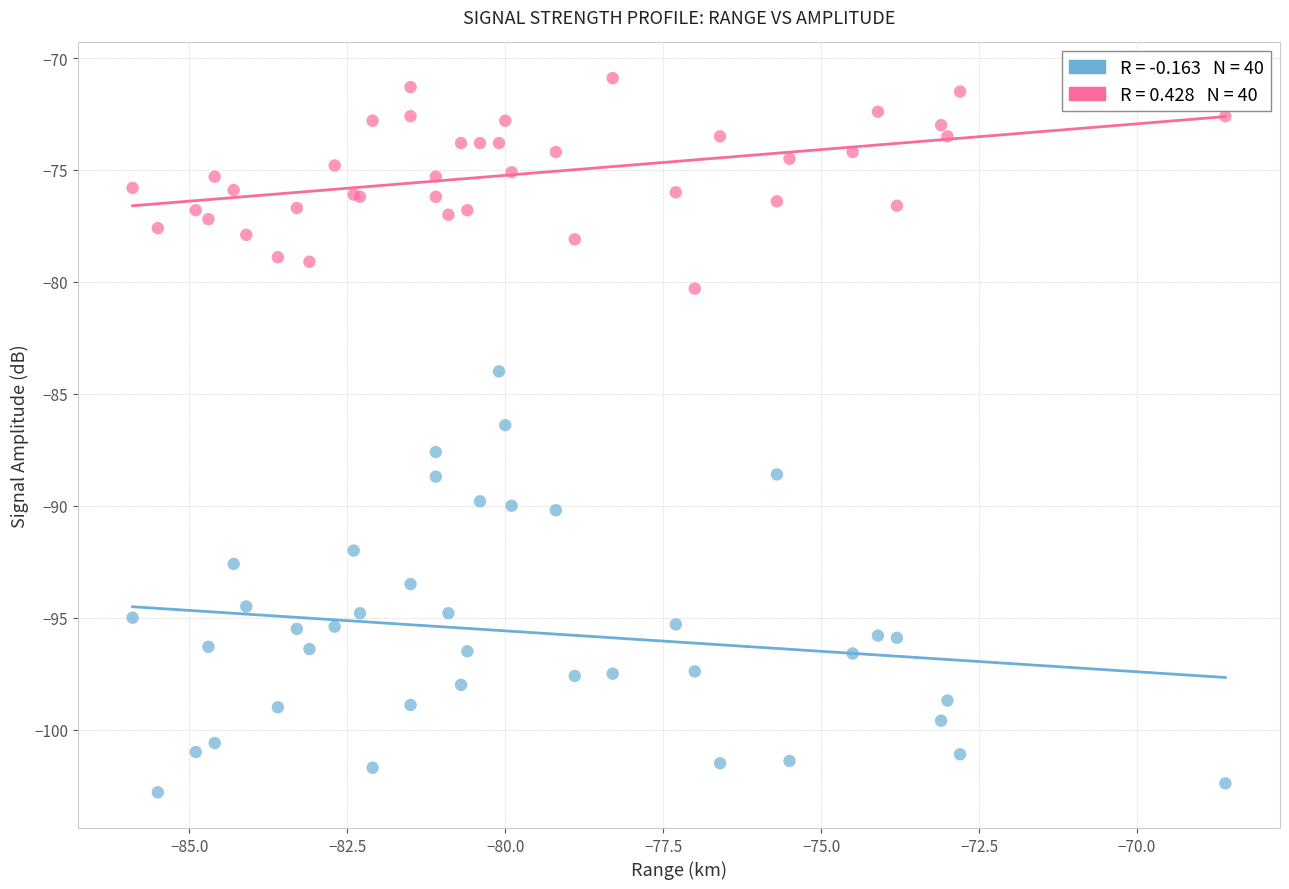

Across all series, what Y value is closest to -86?

-86.4